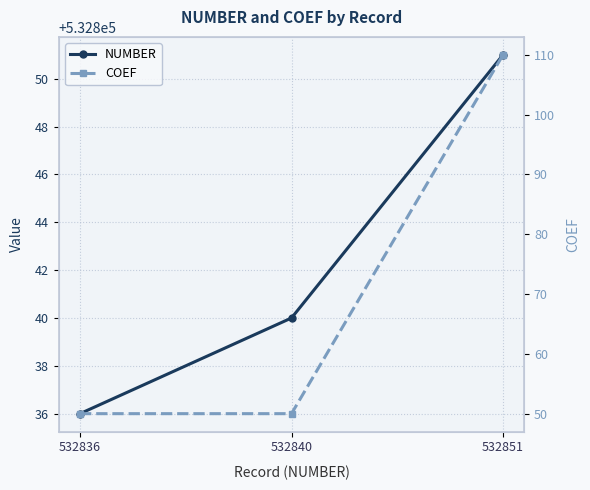

Reading right to left, what are all the values shown in this chart?

NUMBER: 532851=532851	532840=532840	532836=532836
COEF: 532851=110	532840=50	532836=50